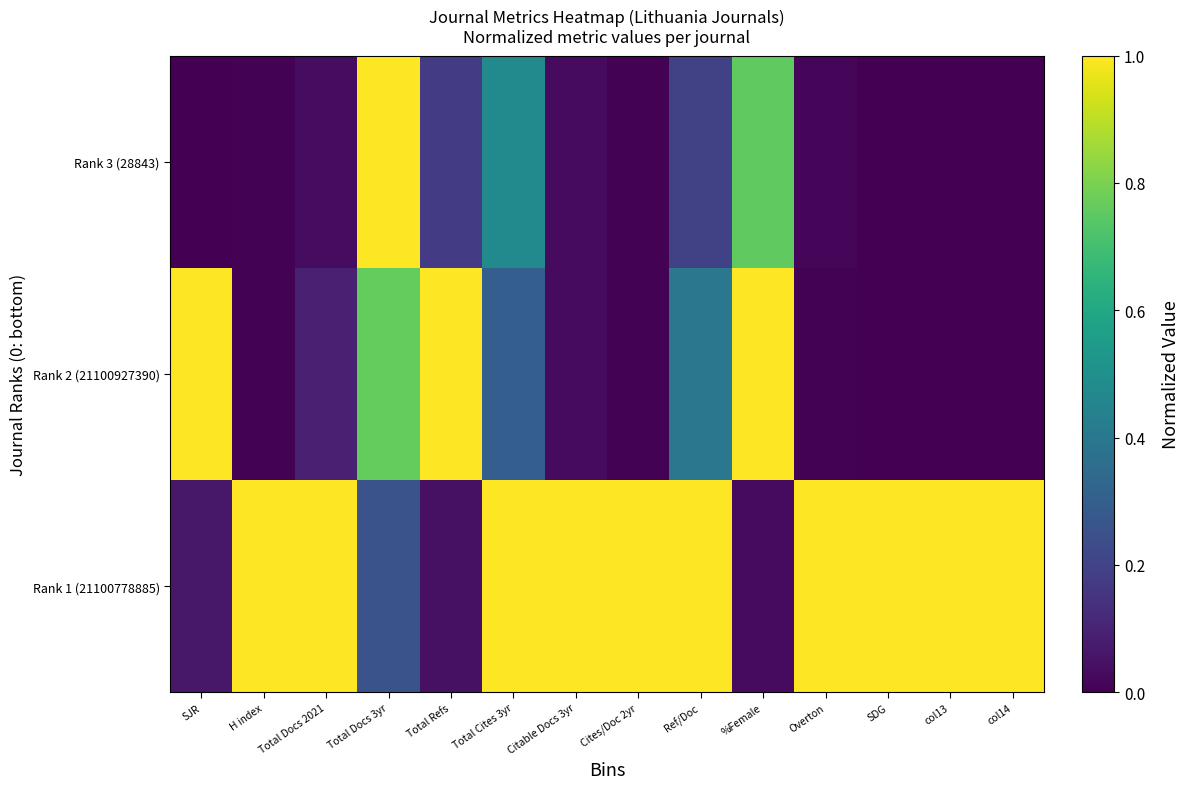

Which series has the largest range (max minus min)?

Rank 2 (21100927390)